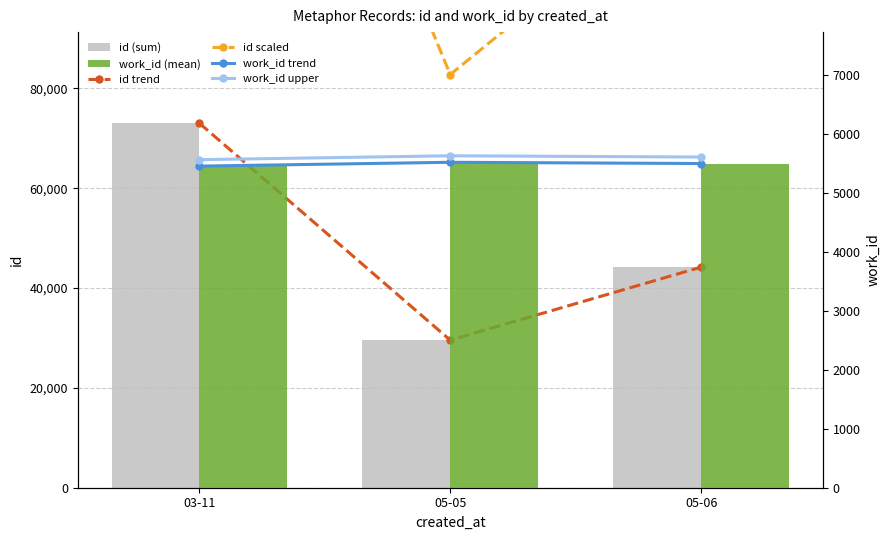

What is the sum of all work_id (mean) values?

16486.0